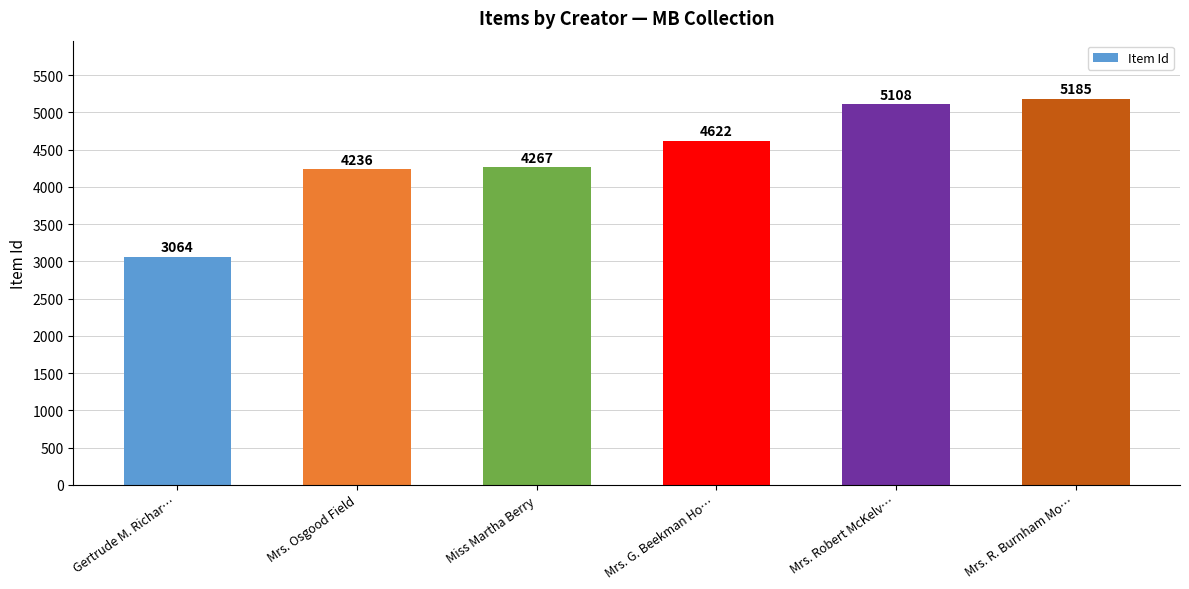

Reading left to right, what are all the values shown in this chart?

3064	4236	4267	4622	5108	5185